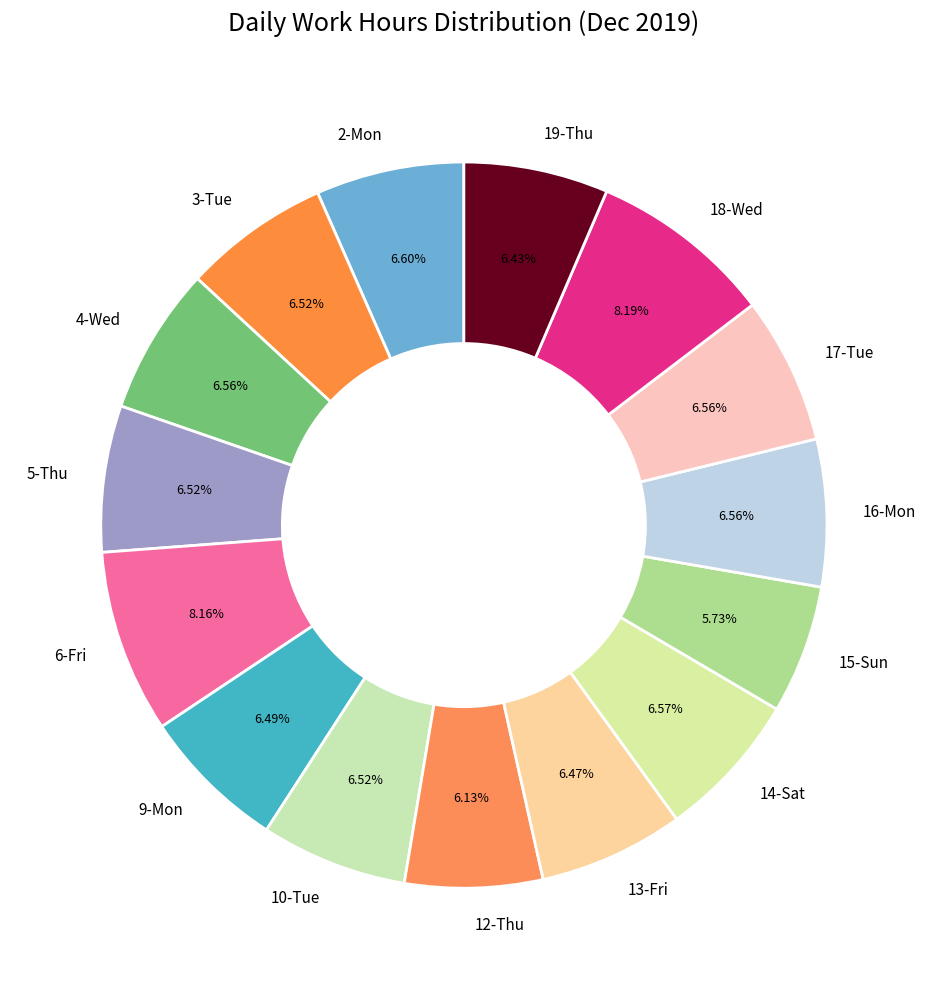

To the nearest percent, what is the average slice percentage?

7%